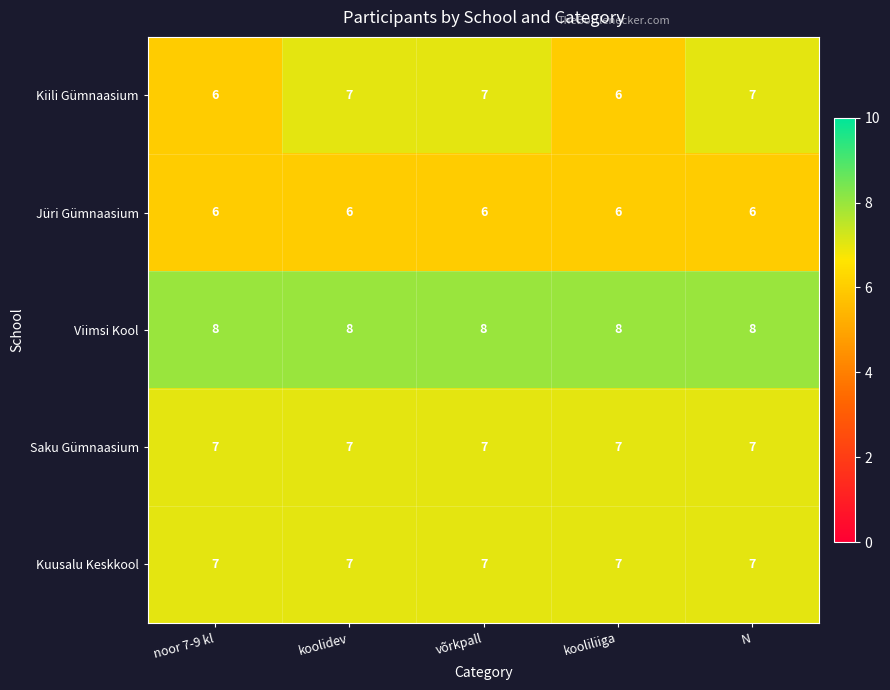

At how many categories does at least one series exceed 6?

5